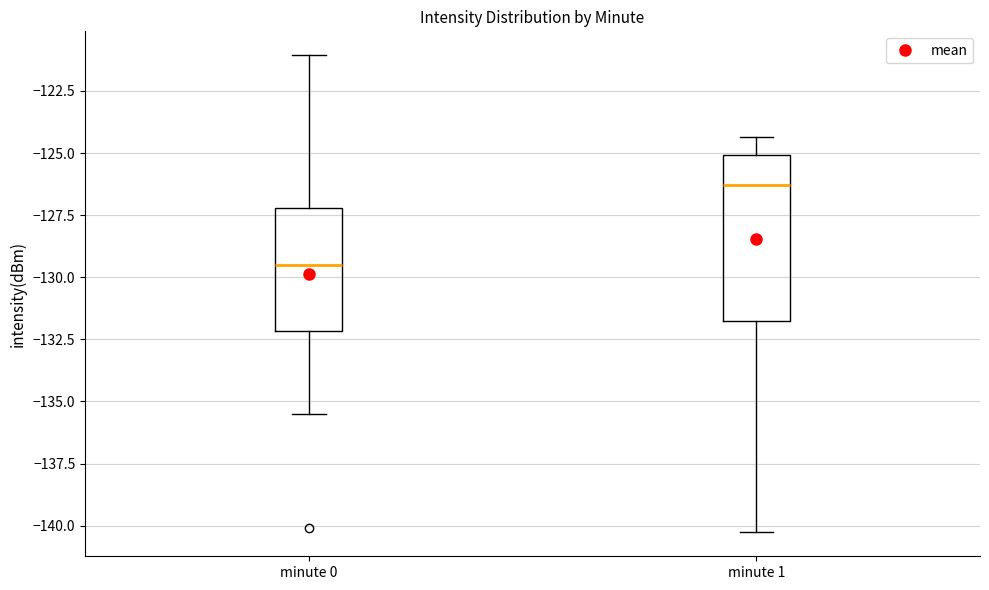

Reading left to right, transcribe this box plot: for each box, give where its median line is, the range the box spans, and where its two whiskers end, as read against the y-axis. The values are not printed on the chart, so give them approximately, as read against the axis.

minute 0: median -129.5, box -132.0 to -127.0, whiskers -135.5 to -121.0
minute 1: median -126.5, box -132.0 to -125.0, whiskers -140.5 to -124.5